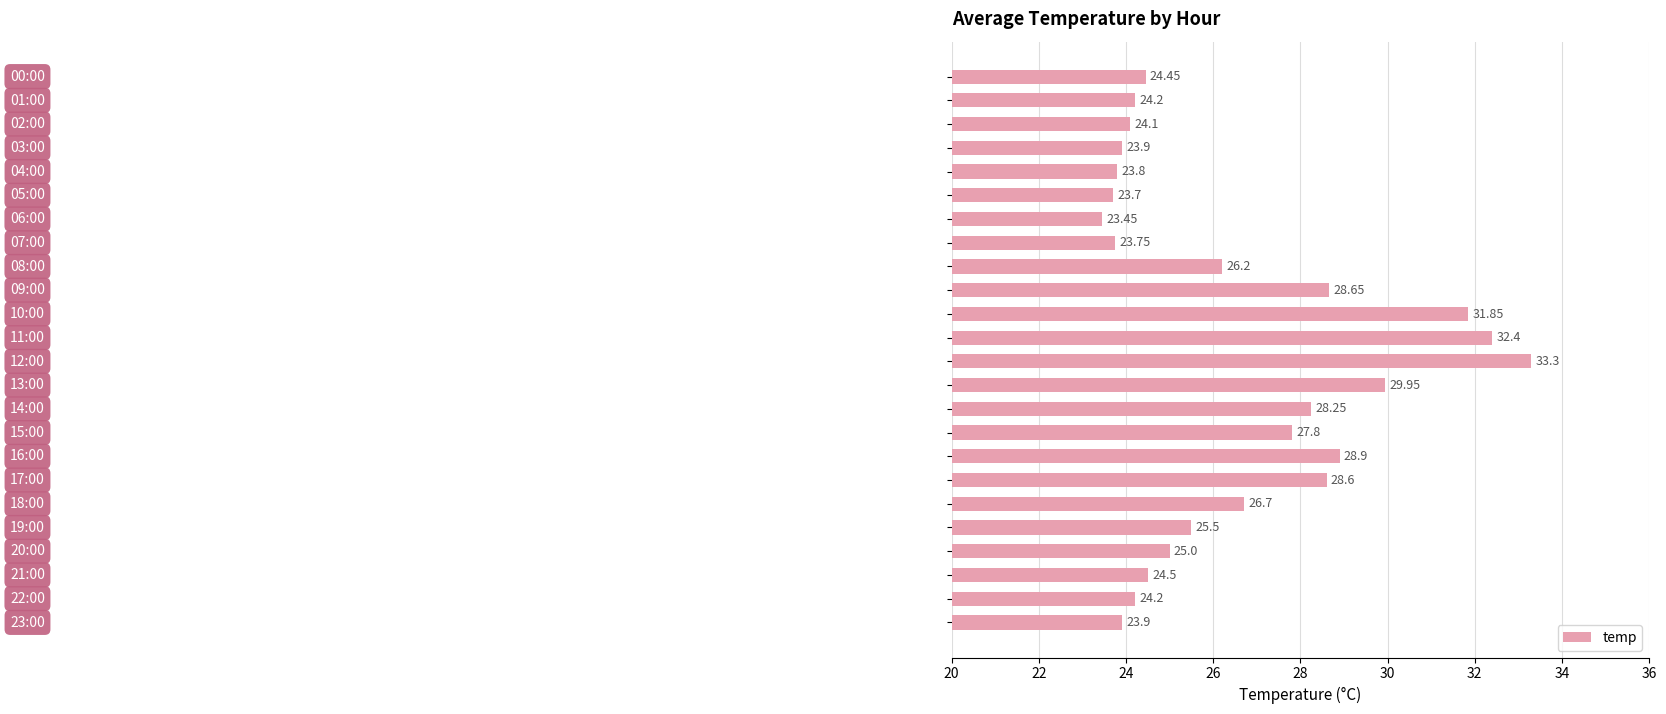

What is the average value?

26.5